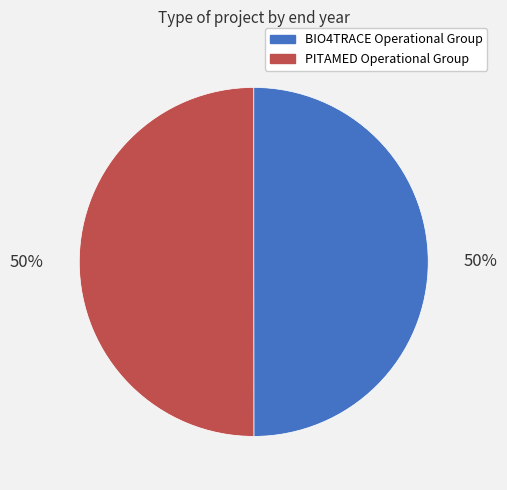

Is it true that BIO4TRACE Operational Group is 50% of the pie?

True